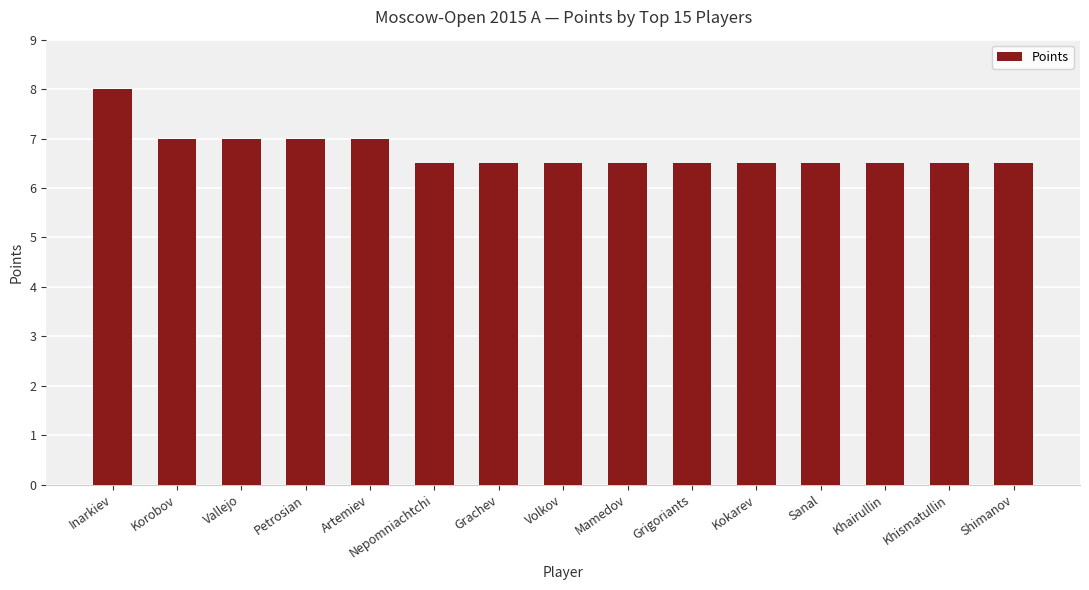

Read the value at Sanal.

6.5